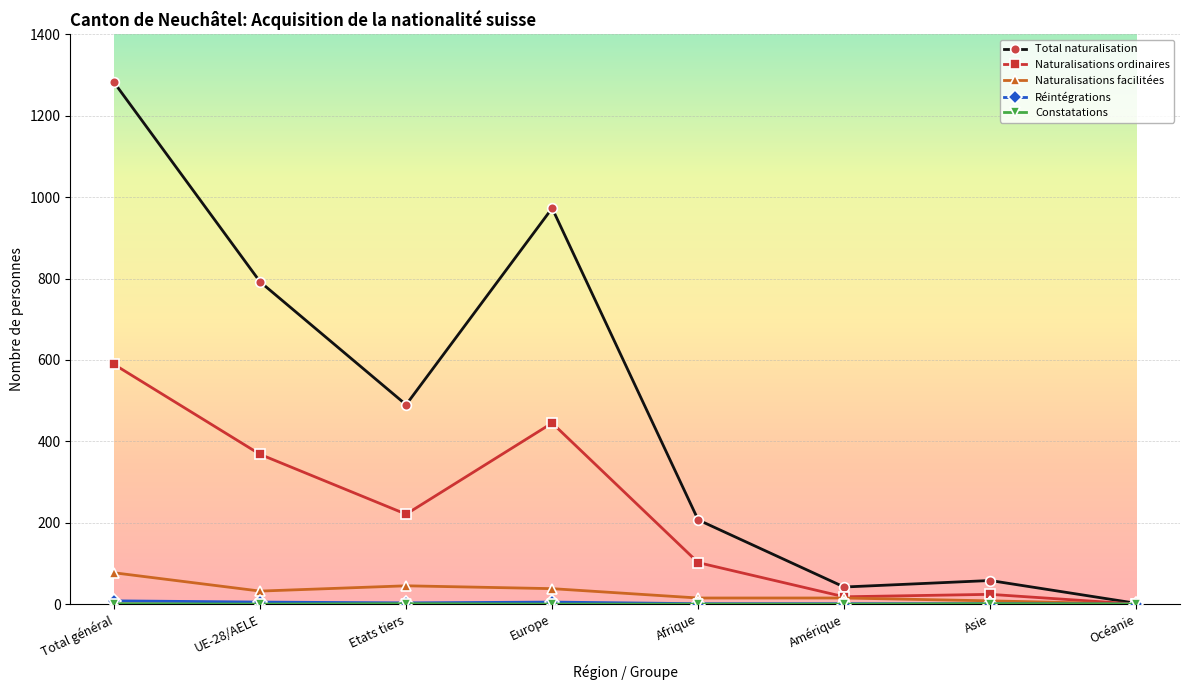

At which category is the sum across all series the highest?

Total général